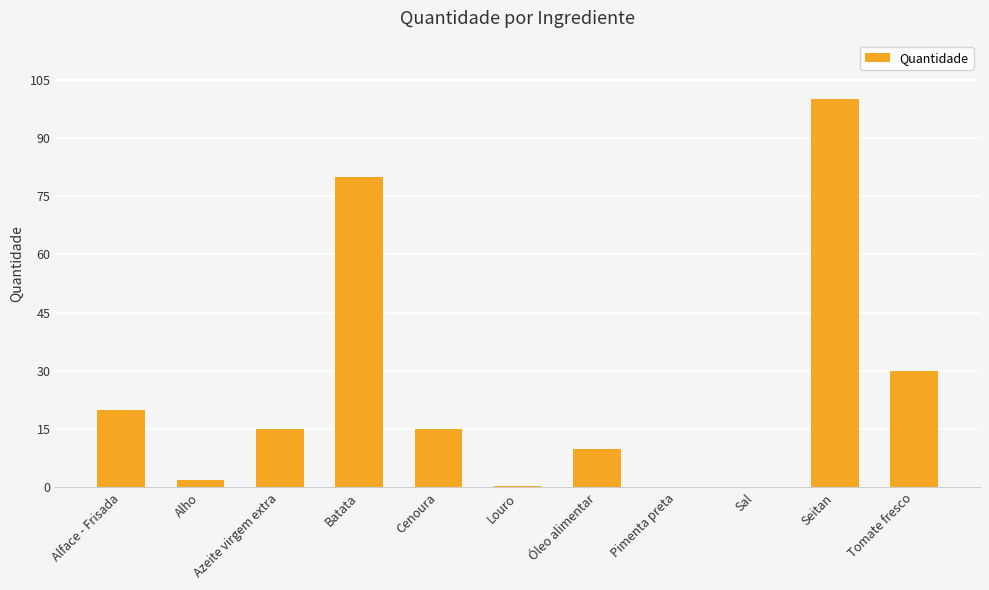

Where is the data nearest to the value 50?

Tomate fresco